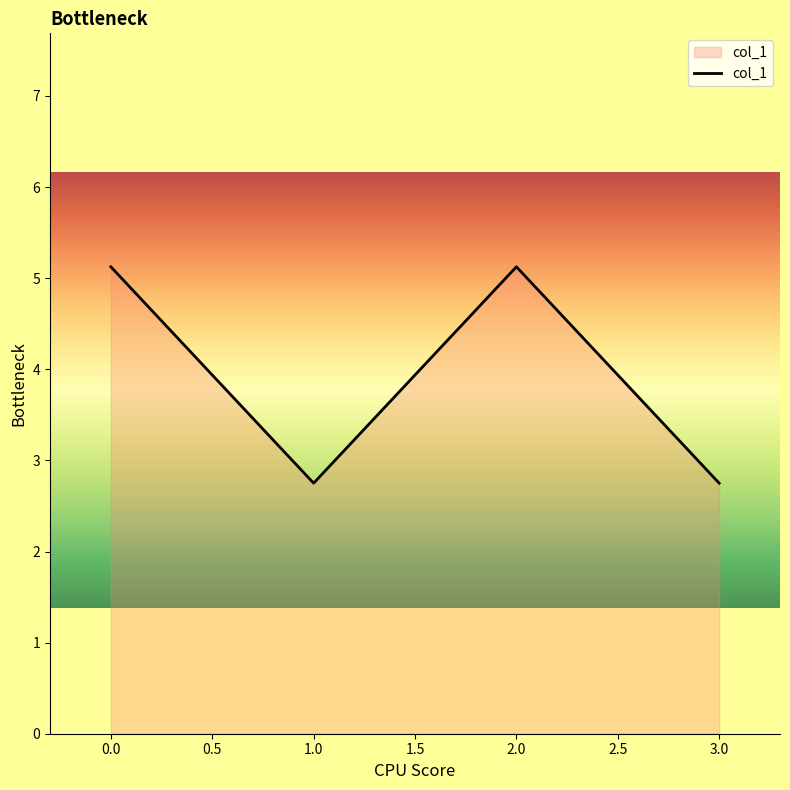

What is the change in value from 1.0 to 2.0?

+2.4